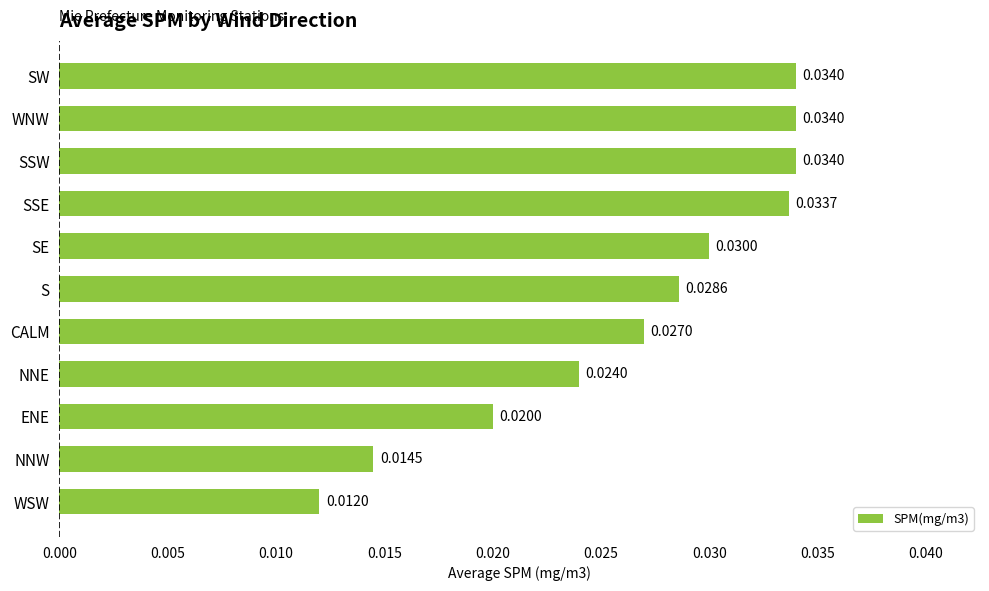

Which has a higher value, SW or NNW?

SW